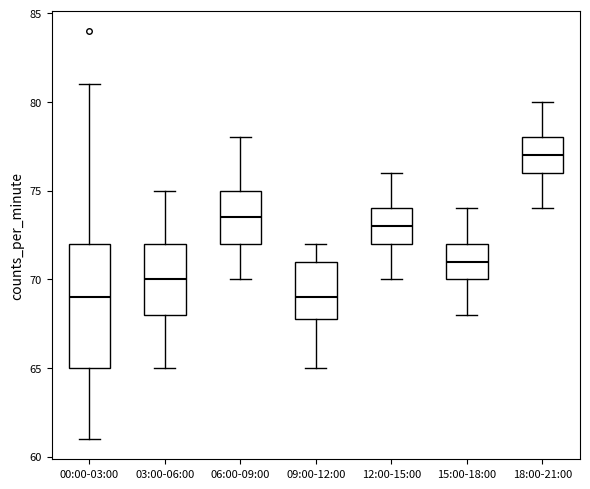

Which box is the tallest, from its lower edge to its upper edge?

00:00-03:00